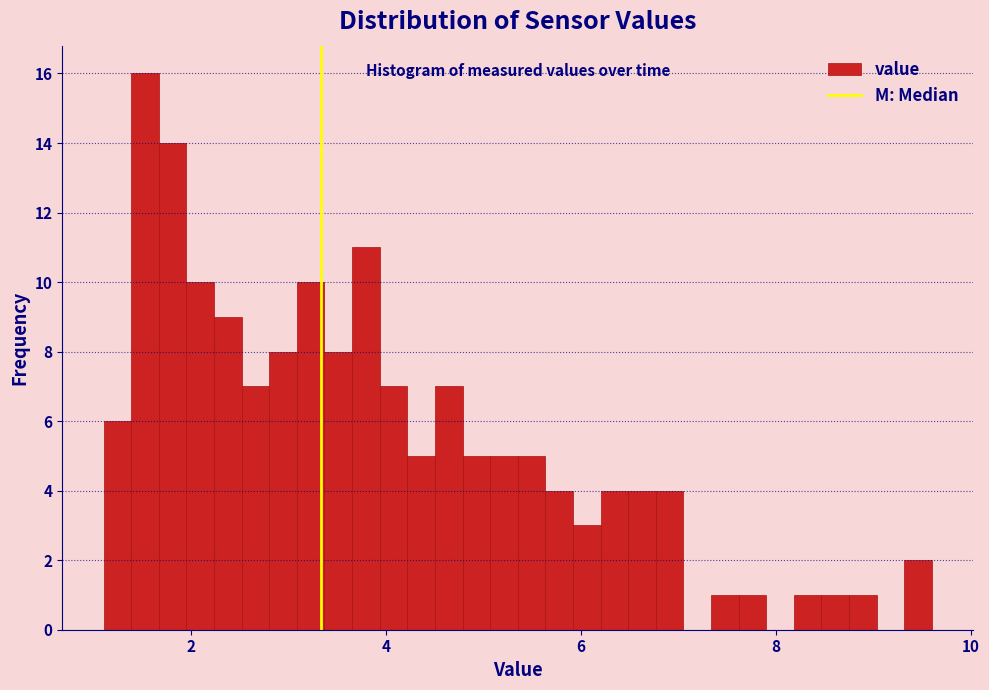

Read against the x-axis, roughly where is the centre of the tallest bar?

1.6